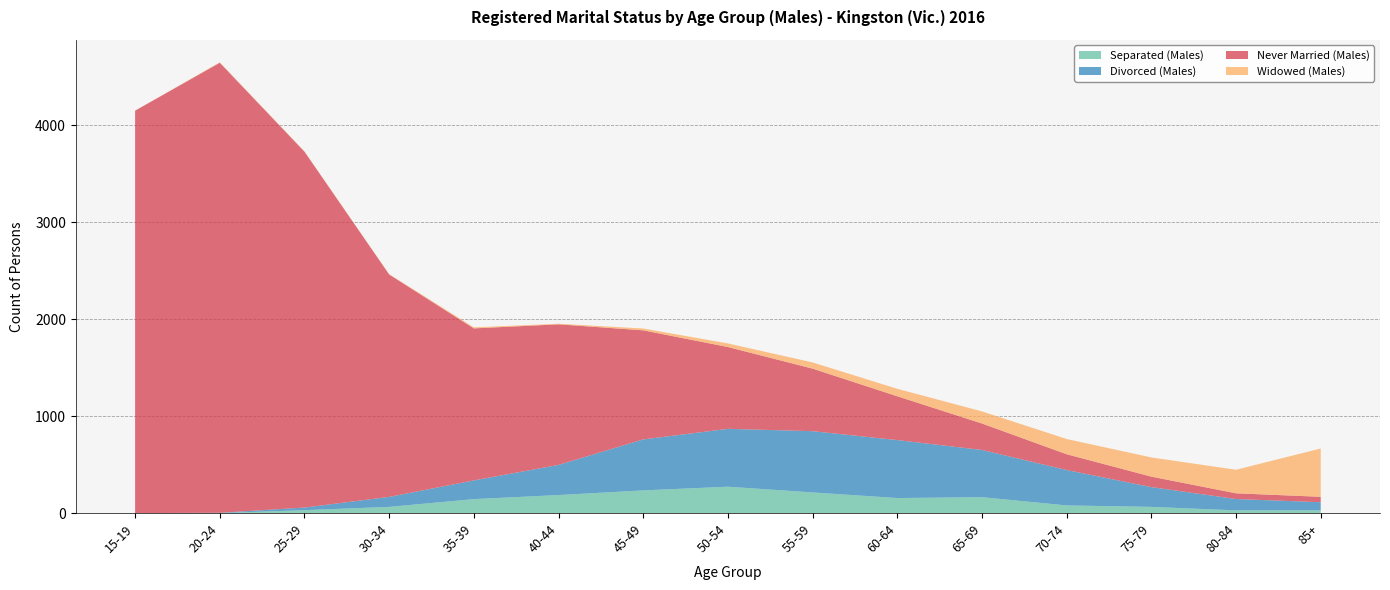

Reading right to left, extract all data points from this chart.

Separated (Males): 85+=28	80-84=28	75-79=64	70-74=79	65-69=164	60-64=155	55-59=213	50-54=272	45-49=234	40-44=186	35-39=144	30-34=64	25-29=30	20-24=0	15-19=0
Divorced (Males): 85+=84	80-84=117	75-79=204	70-74=365	65-69=487	60-64=598	55-59=632	50-54=597	45-49=526	40-44=311	35-39=193	30-34=103	25-29=27	20-24=3	15-19=0
Never Married (Males): 85+=56	80-84=59	75-79=108	70-74=163	65-69=273	60-64=452	55-59=645	50-54=844	45-49=1125	40-44=1450	35-39=1568	30-34=2294	25-29=3671	20-24=4642	15-19=4151
Widowed (Males): 85+=498	80-84=243	75-79=198	70-74=157	65-69=125	60-64=77	55-59=64	50-54=37	45-49=19	40-44=6	35-39=11	30-34=4	25-29=3	20-24=5	15-19=0